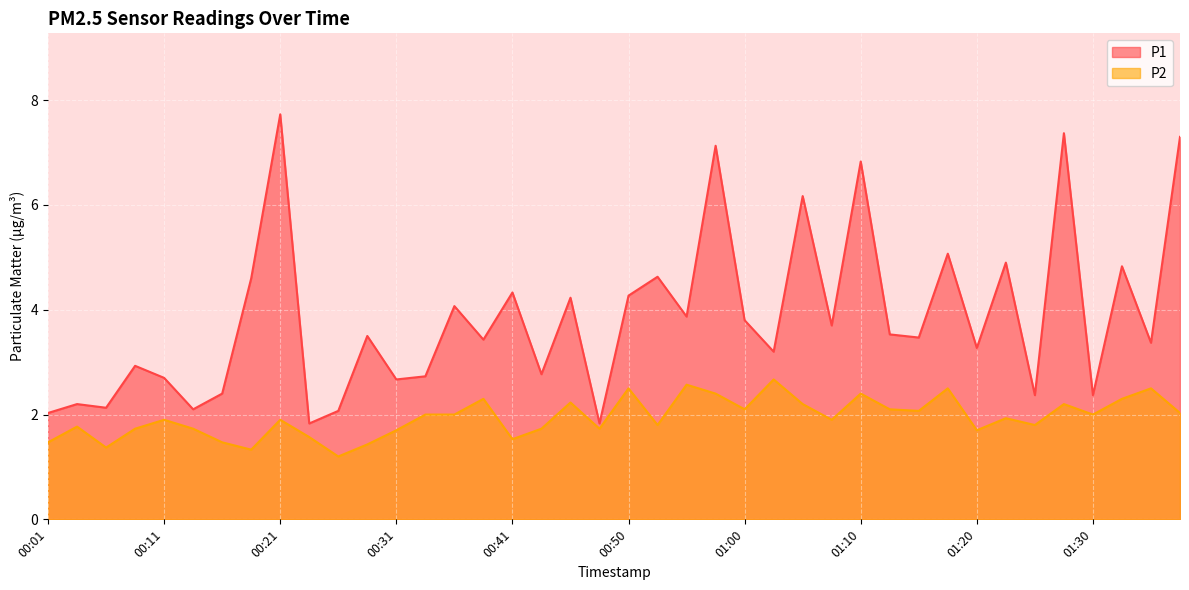

What is the label of the 11th point from the right?

01:13